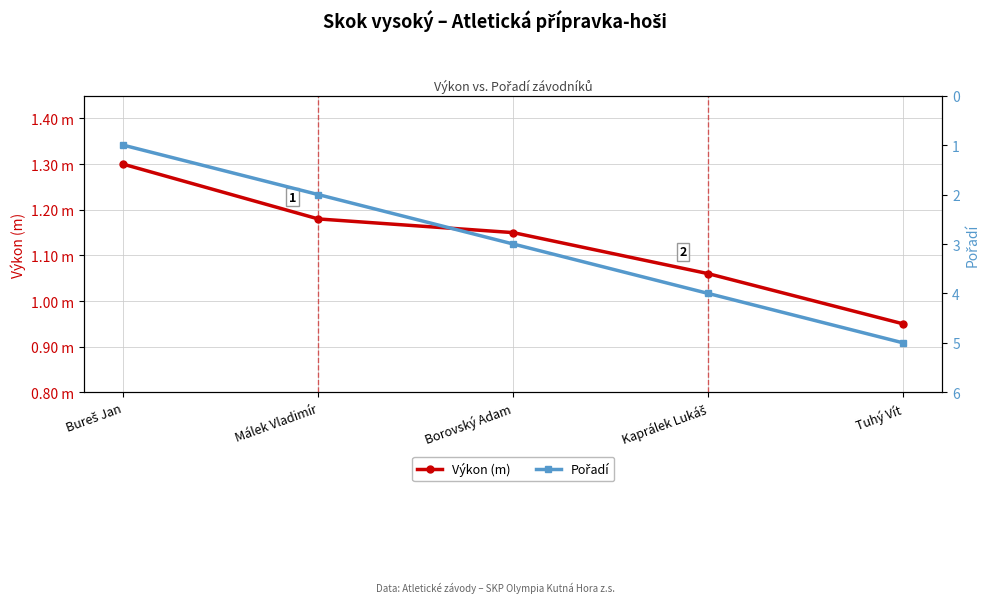

Which series has the largest total across all categories?

Pořadí